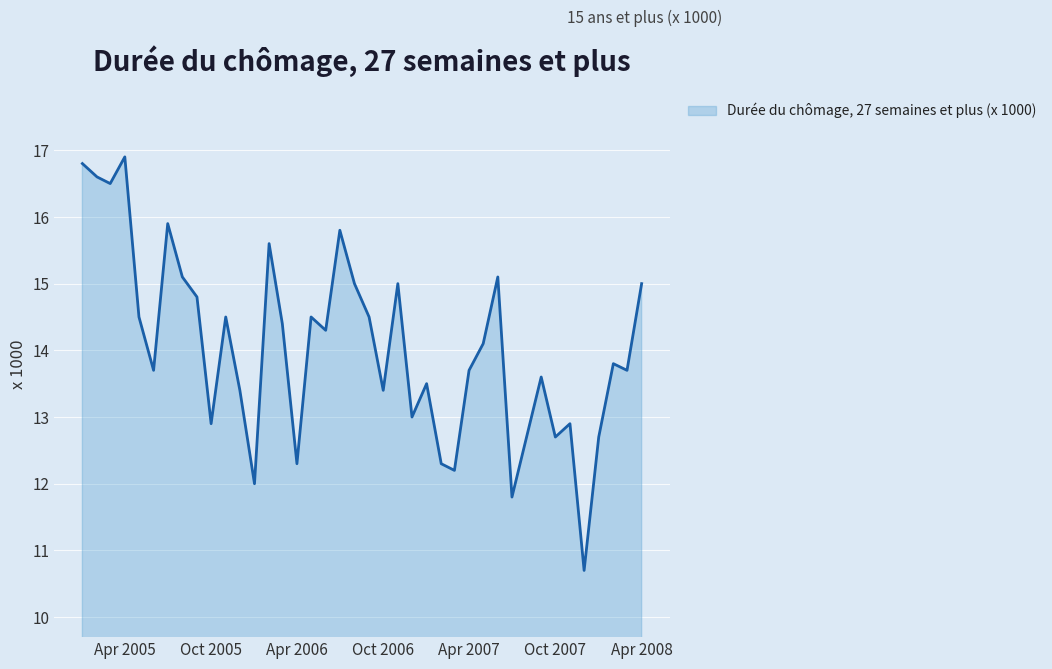

What is the difference between the maximum and minimum values?

6.2